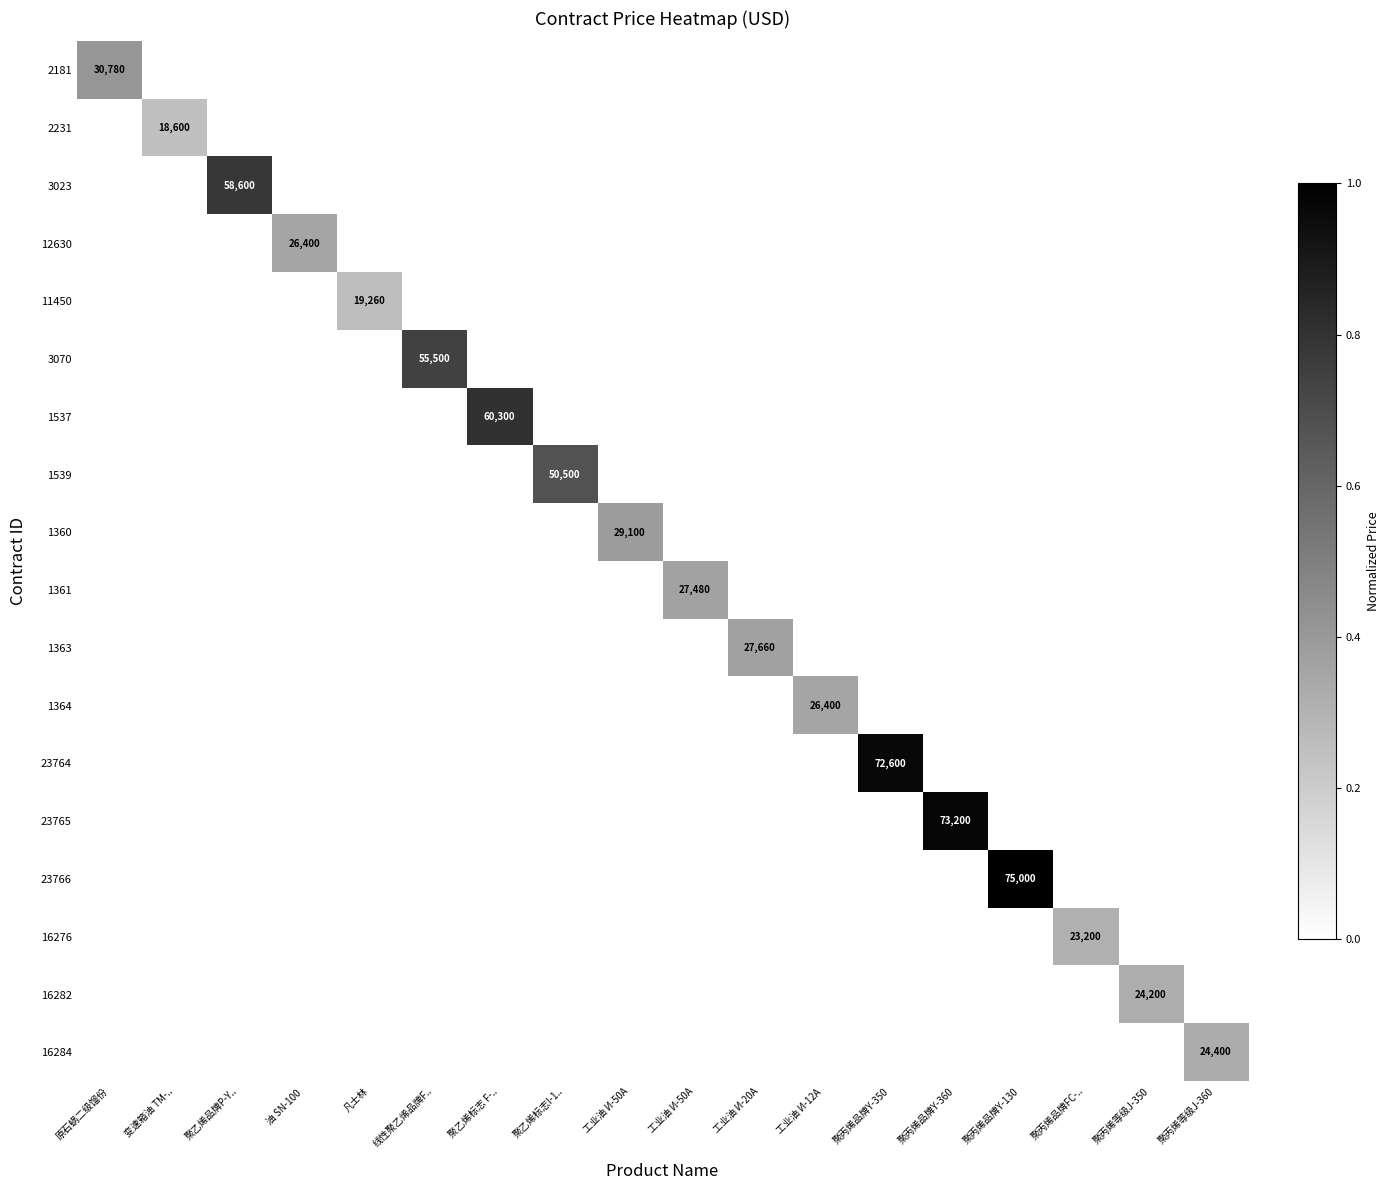

The 16284 series shows -0.2 at 聚丙烯品牌Y-350. True or false?

False